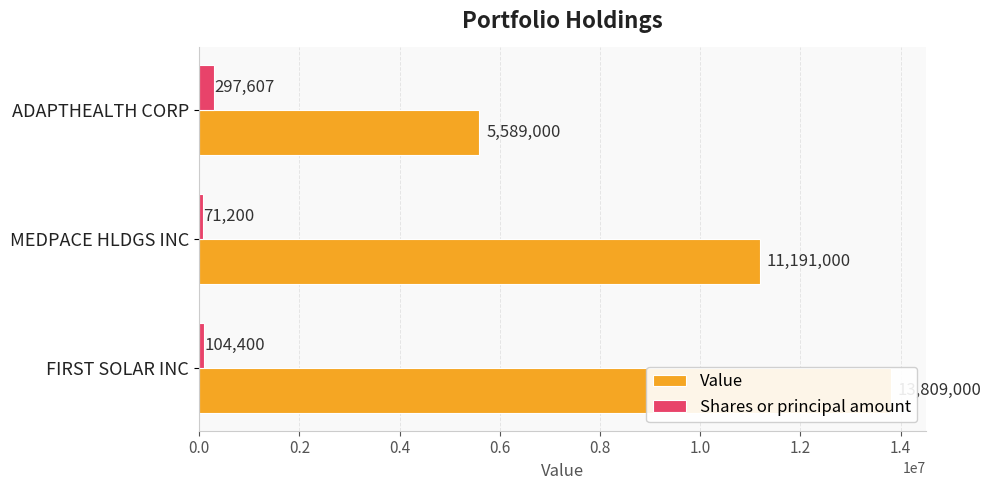

What is the sum of the Shares or principal amount values at MEDPACE HLDGS INC and ADAPTHEALTH CORP?

368807